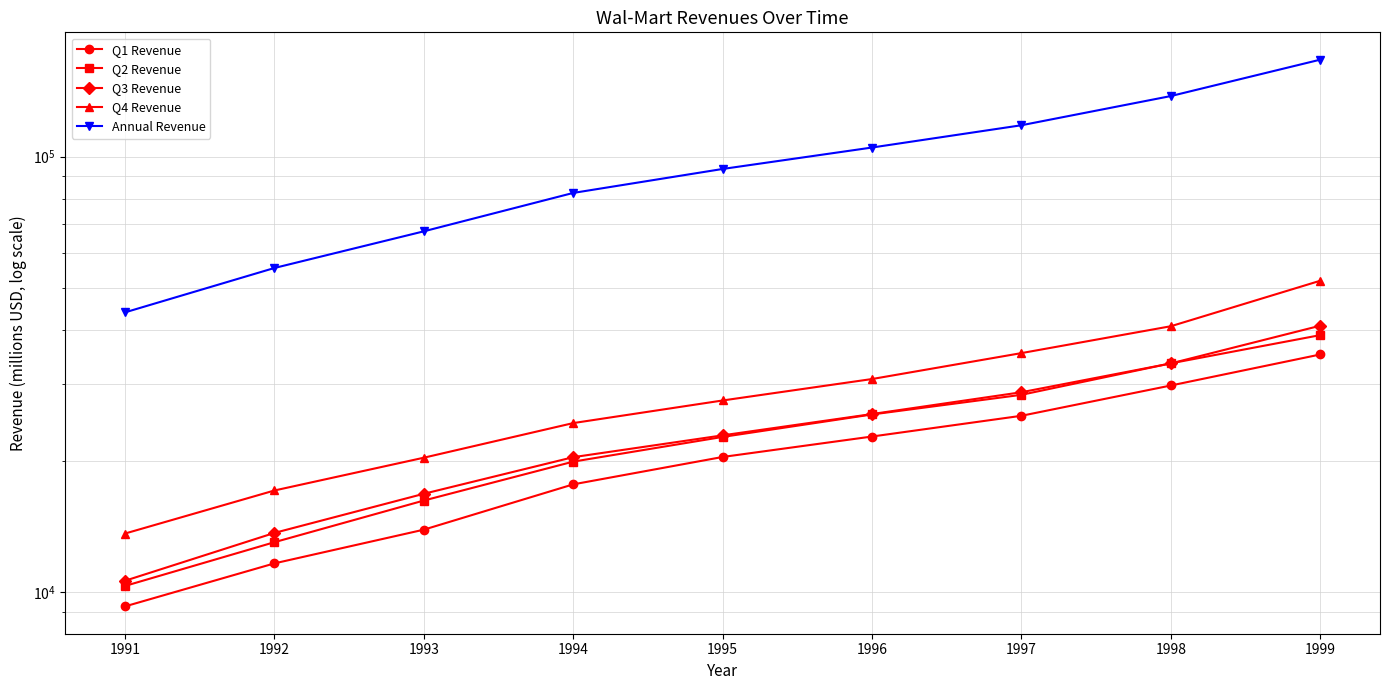

What is the minimum value shown in the chart?

9280.6